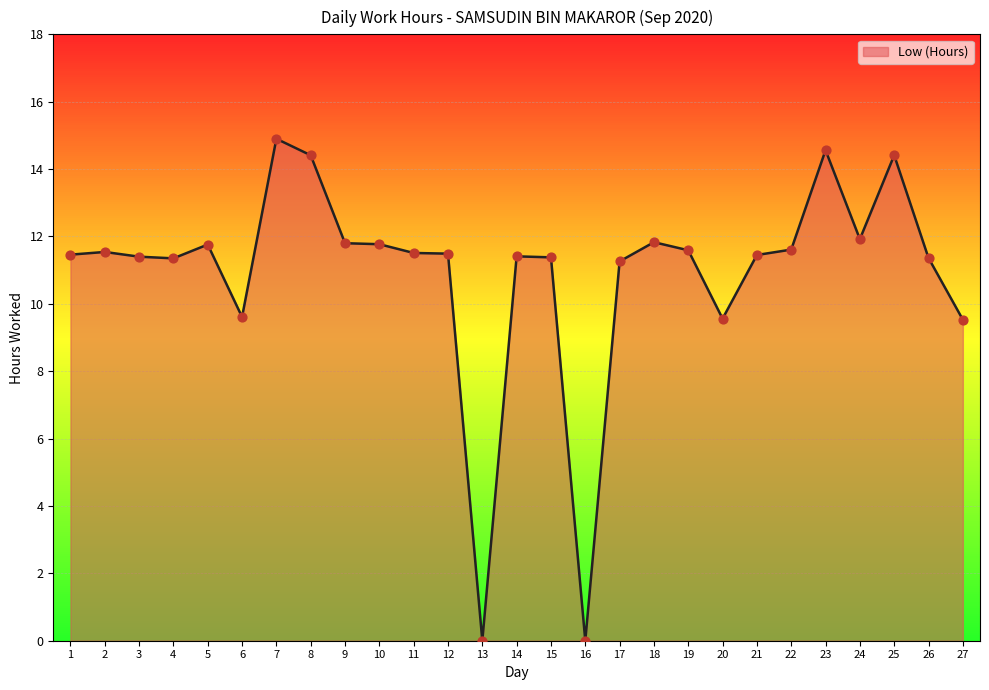

Between 10 and 16, which is larger?

10